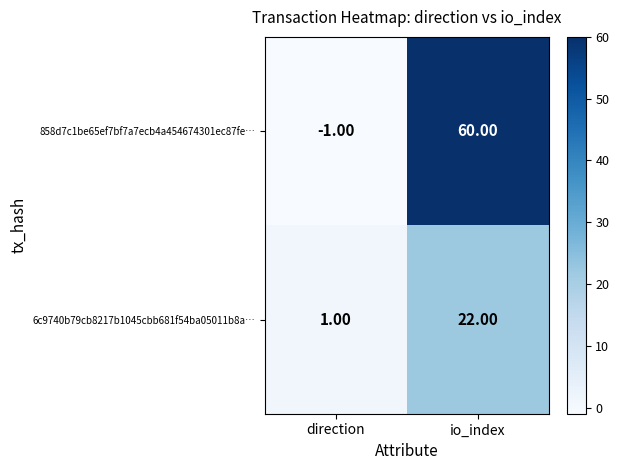

What is the total value across all series at io_index?

82